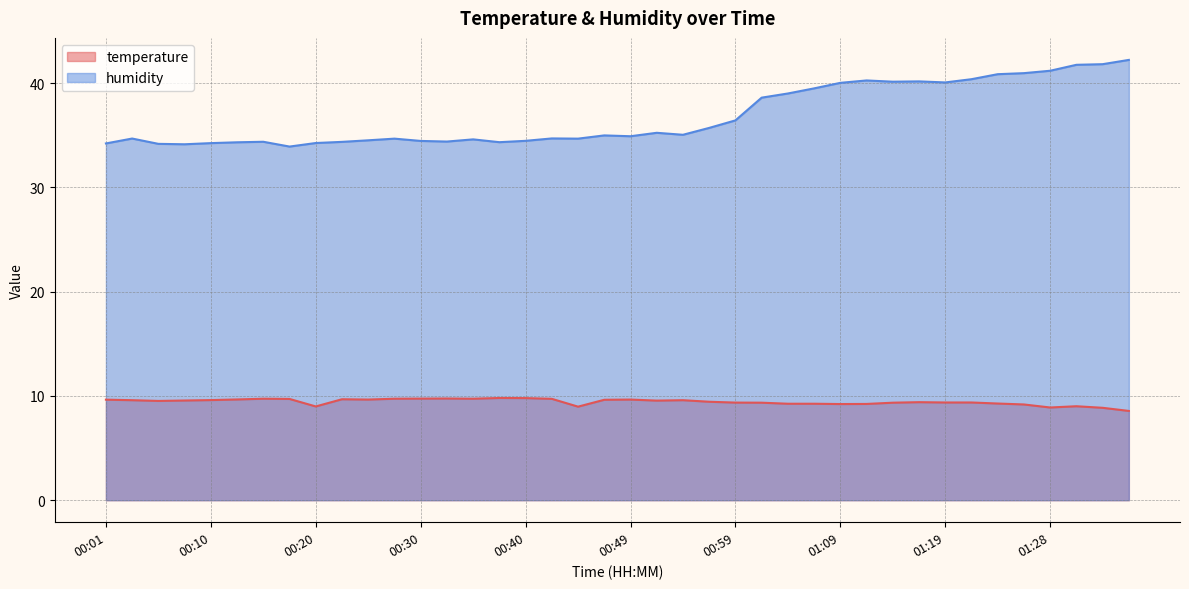

True or false: temperature and humidity cross at least once.

False